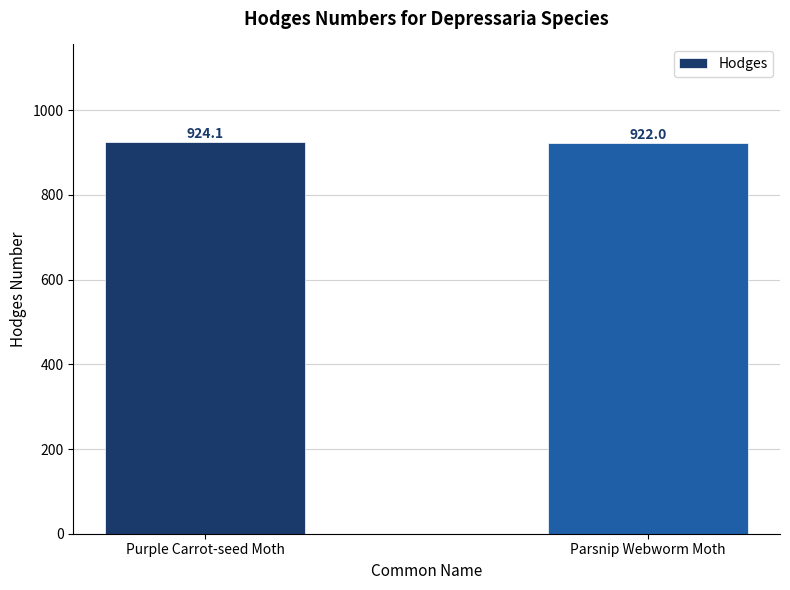

Which has a higher value, Purple Carrot-seed Moth or Parsnip Webworm Moth?

Purple Carrot-seed Moth